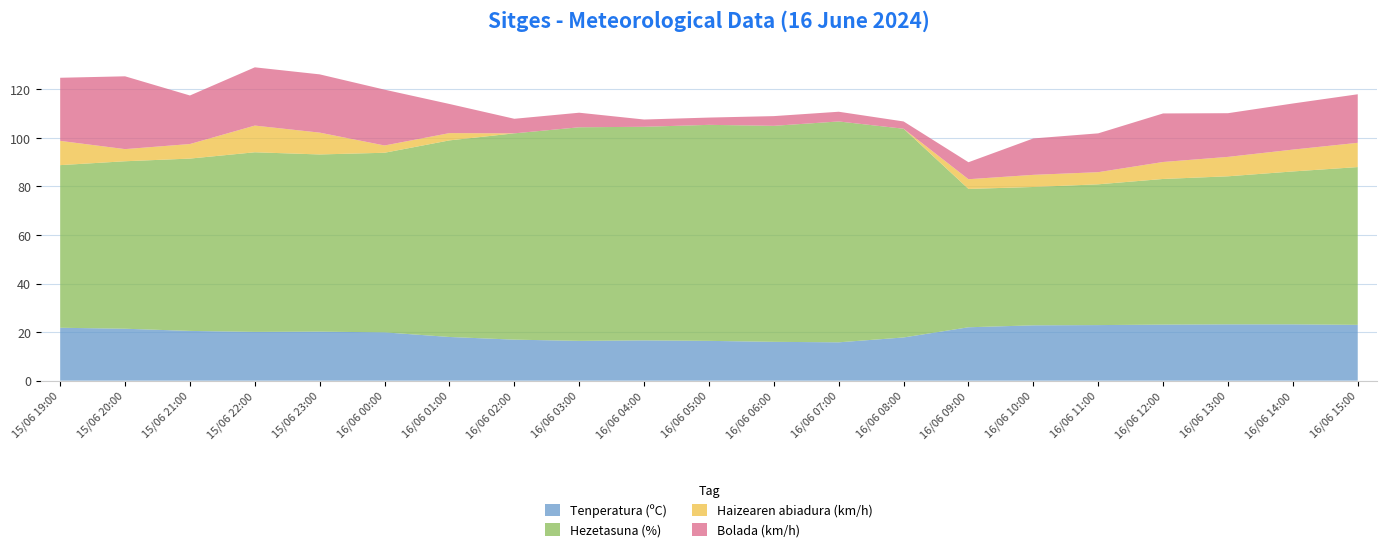

Reading left to right, what are all the values shown in this chart?

Tenperatura (ºC): 15/06 19:00=21.8	15/06 20:00=21.4	15/06 21:00=20.5	15/06 22:00=20.1	15/06 23:00=20.2	16/06 00:00=19.9	16/06 01:00=18.0	16/06 02:00=16.9	16/06 03:00=16.4	16/06 04:00=16.6	16/06 05:00=16.4	16/06 06:00=16.0	16/06 07:00=15.8	16/06 08:00=17.8	16/06 09:00=22.0	16/06 10:00=22.8	16/06 11:00=22.9	16/06 12:00=23.1	16/06 13:00=23.2	16/06 14:00=23.2	16/06 15:00=23.0
Hezetasuna (%): 15/06 19:00=67.0	15/06 20:00=69.0	15/06 21:00=71.0	15/06 22:00=74.0	15/06 23:00=73.0	16/06 00:00=74.0	16/06 01:00=81.0	16/06 02:00=85.0	16/06 03:00=88.0	16/06 04:00=88.0	16/06 05:00=89.0	16/06 06:00=89.0	16/06 07:00=91.0	16/06 08:00=86.0	16/06 09:00=57.0	16/06 10:00=57.0	16/06 11:00=58.0	16/06 12:00=60.0	16/06 13:00=61.0	16/06 14:00=63.0	16/06 15:00=65.0
Haizearen abiadura (km/h): 15/06 19:00=10.0	15/06 20:00=5.0	15/06 21:00=6.0	15/06 22:00=11.0	15/06 23:00=9.0	16/06 00:00=3.0	16/06 01:00=3.0	16/06 02:00=0.0	16/06 03:00=0.0	16/06 04:00=0.0	16/06 05:00=0.0	16/06 06:00=0.0	16/06 07:00=0.0	16/06 08:00=0.0	16/06 09:00=4.0	16/06 10:00=5.0	16/06 11:00=5.0	16/06 12:00=7.0	16/06 13:00=8.0	16/06 14:00=9.0	16/06 15:00=10.0
Bolada (km/h): 15/06 19:00=26.0	15/06 20:00=30.0	15/06 21:00=20.0	15/06 22:00=24.0	15/06 23:00=24.0	16/06 00:00=23.0	16/06 01:00=12.0	16/06 02:00=6.0	16/06 03:00=6.0	16/06 04:00=3.0	16/06 05:00=3.0	16/06 06:00=4.0	16/06 07:00=4.0	16/06 08:00=3.0	16/06 09:00=7.0	16/06 10:00=15.0	16/06 11:00=16.0	16/06 12:00=20.0	16/06 13:00=18.0	16/06 14:00=19.0	16/06 15:00=20.0